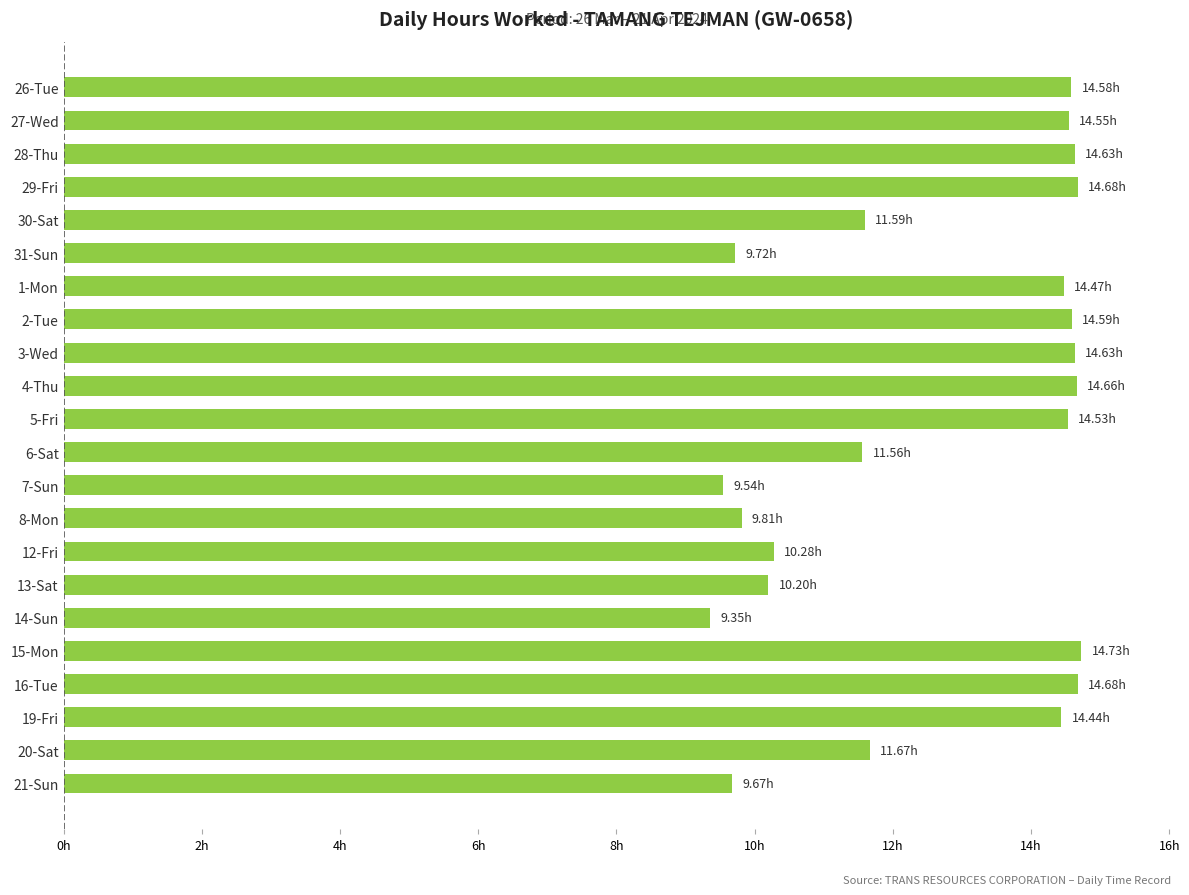

Does the chart contain any negative values?

No